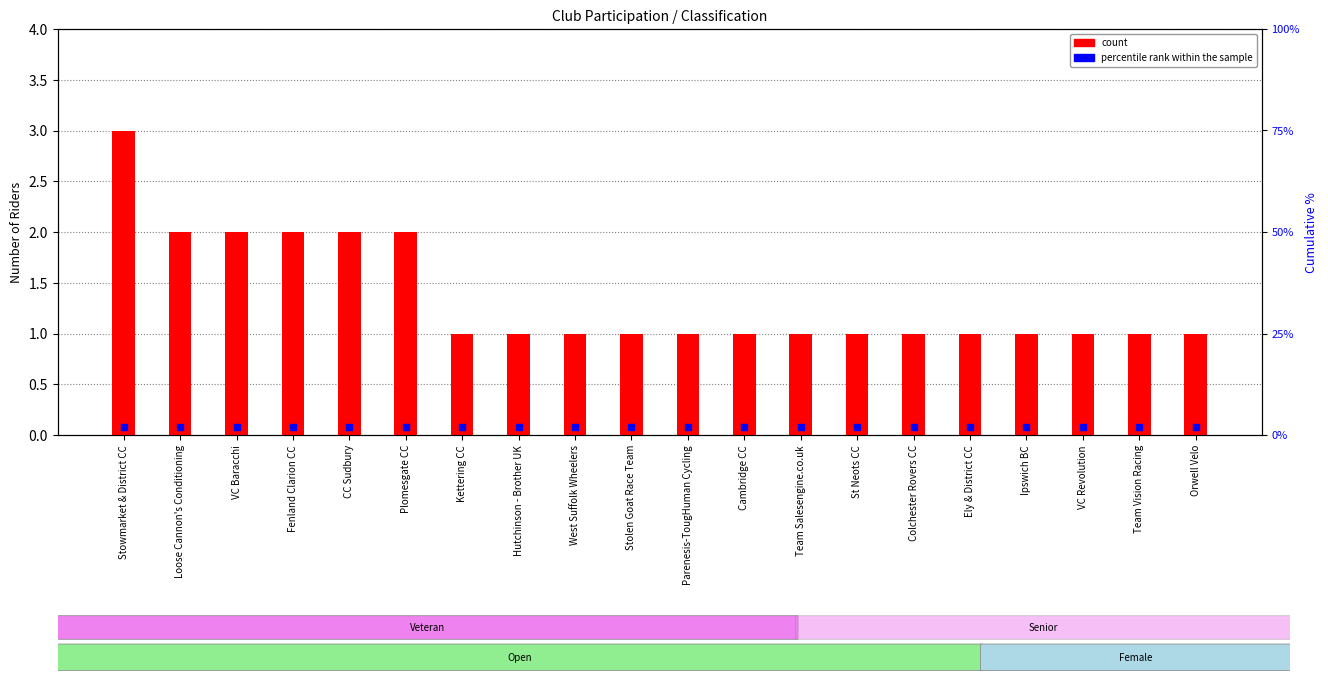

At which category is the sum across all series the highest?

Stowmarket & District CC